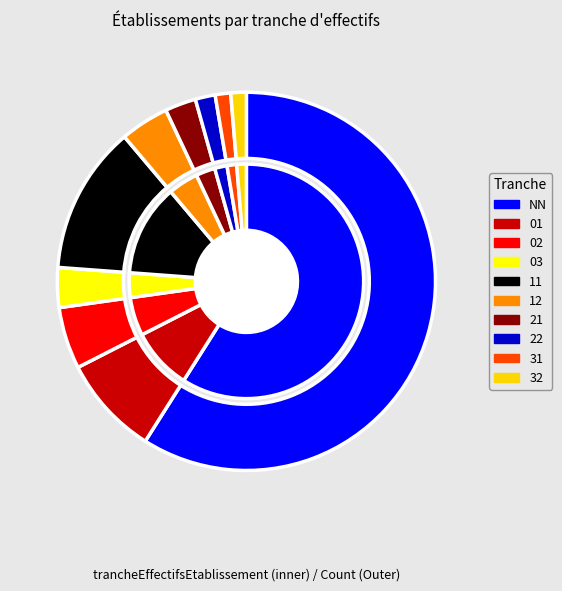

What is the smallest slice in the pie chart?

31